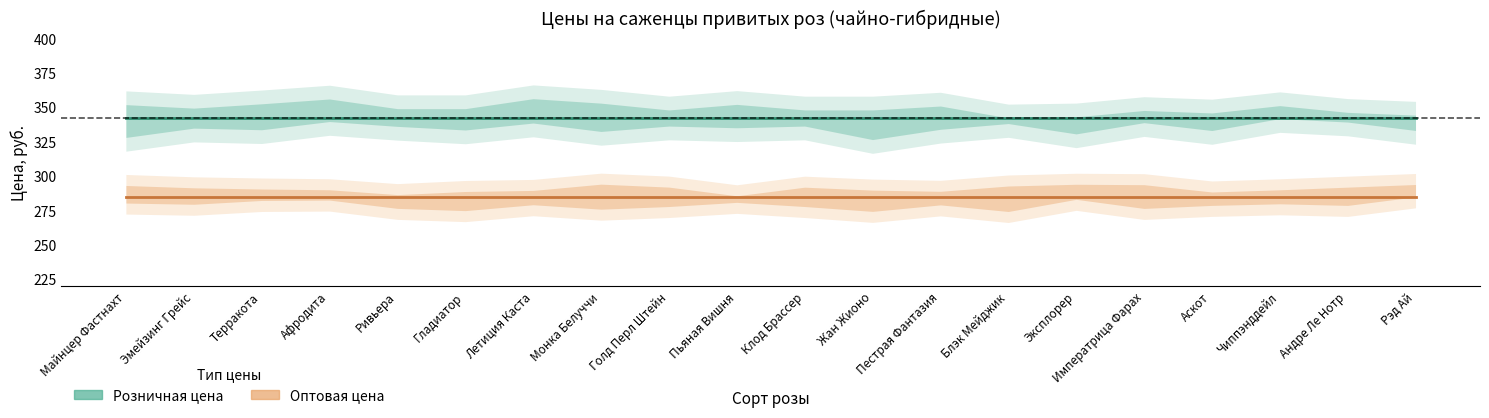

What is the maximum value shown in the chart?

342